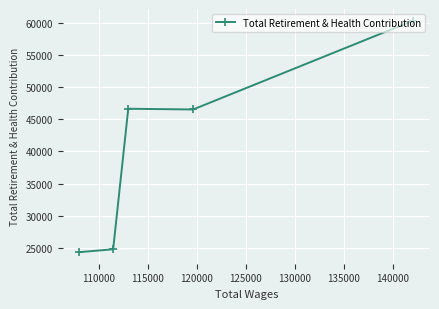

What is the greatest value displayed?

60340